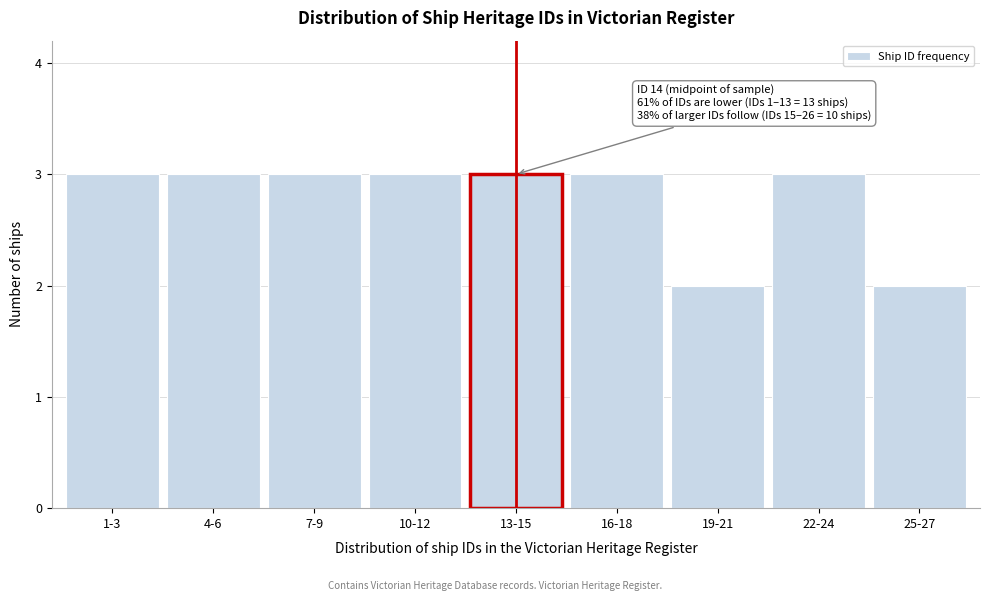

Reading right to left, what are all the values shown in this chart?

25-27=2	22-24=3	19-21=2	16-18=3	13-15=3	10-12=3	7-9=3	4-6=3	1-3=3